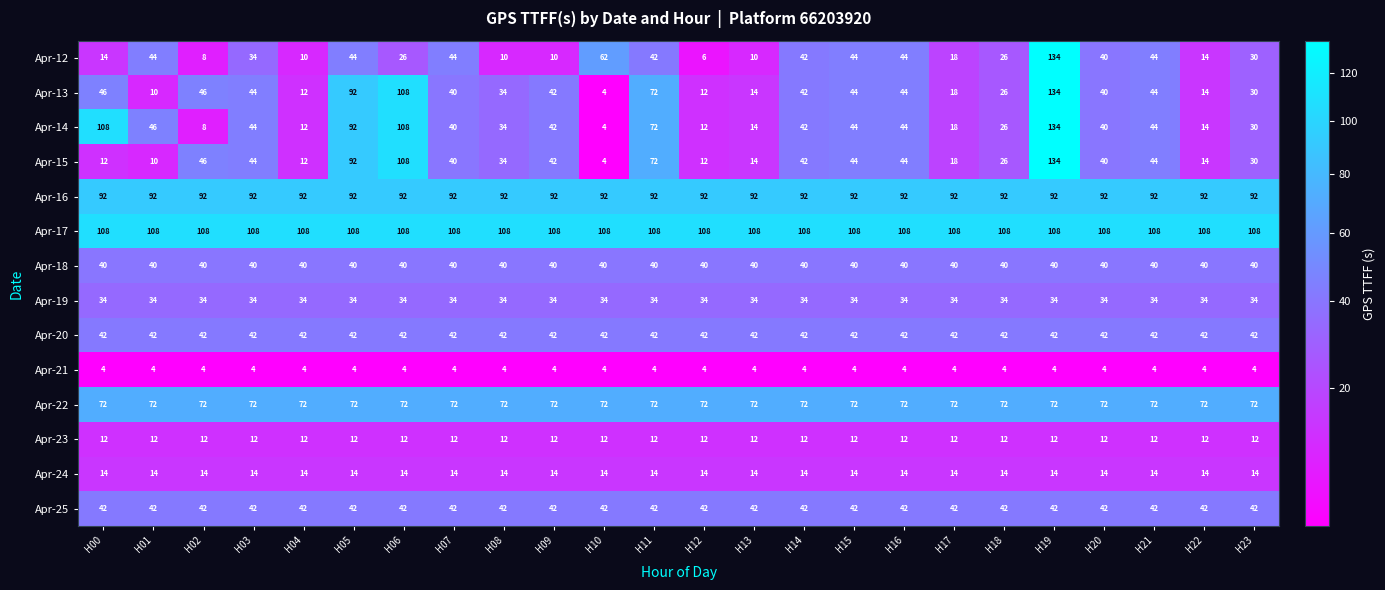

At how many categories does at least one series exceed 84?

24